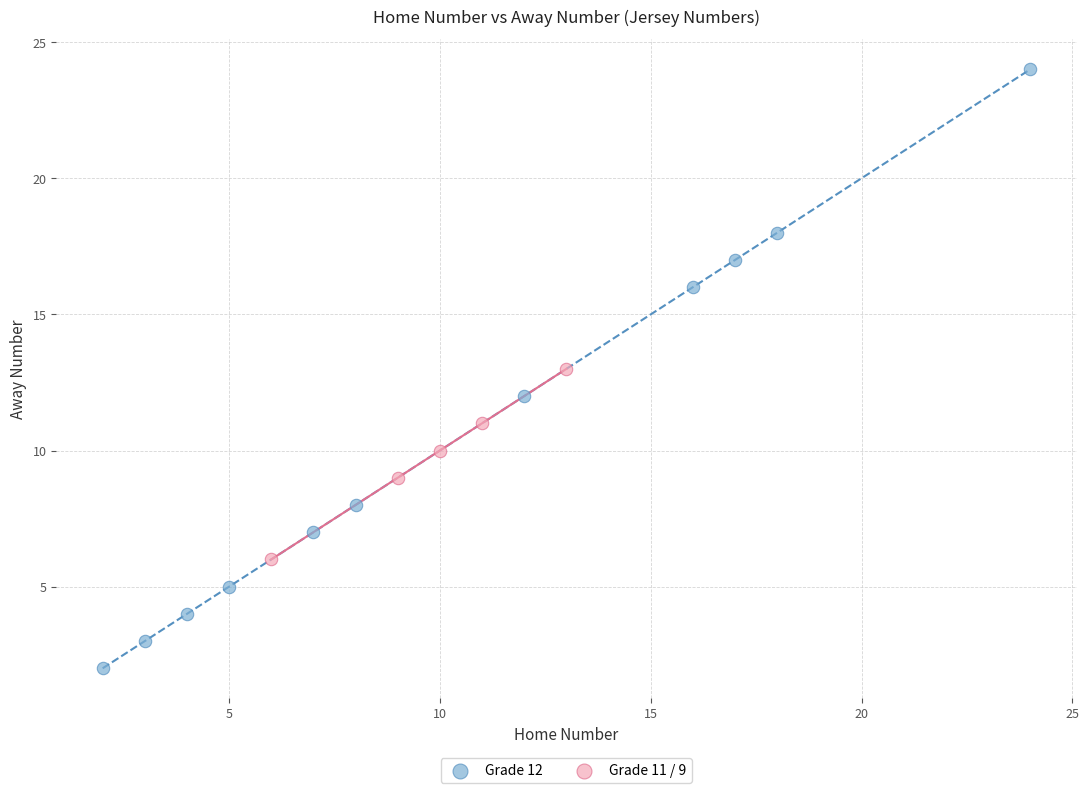

Which series has the largest Y range (max minus min)?

Grade 12